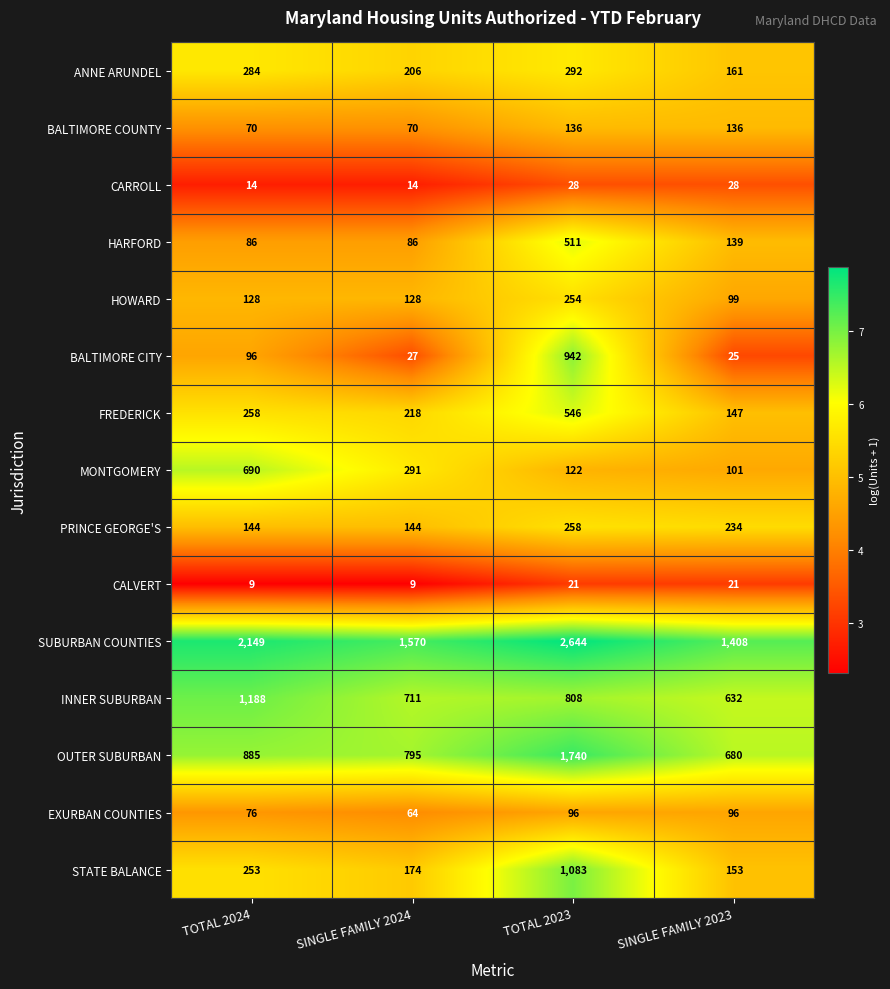

What is the maximum value shown in the chart?

2644